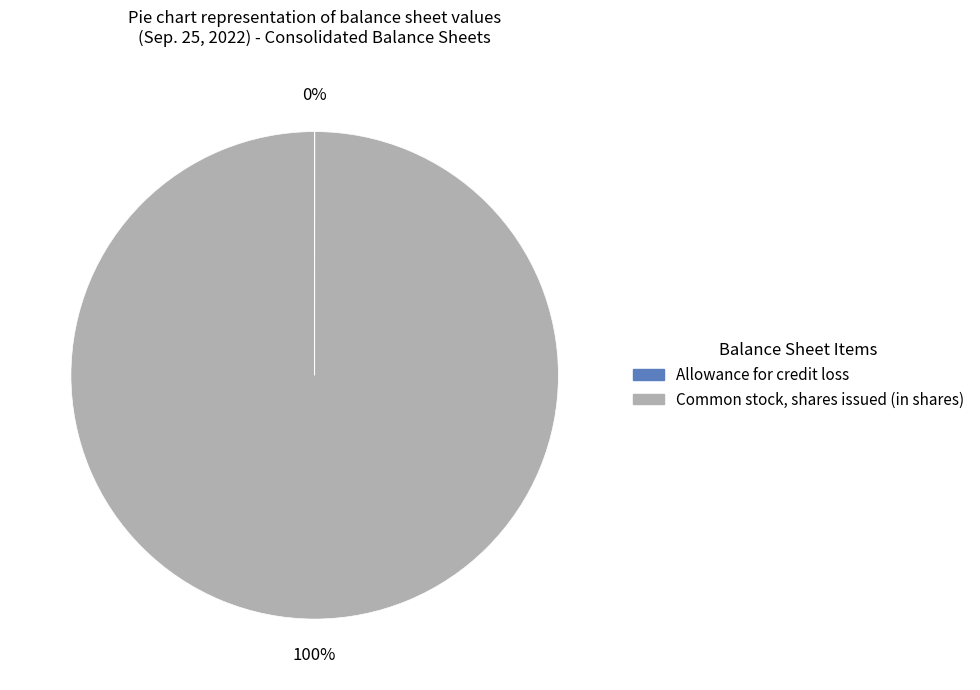

What is the largest slice in the pie chart?

Common stock, shares issued (in shares)